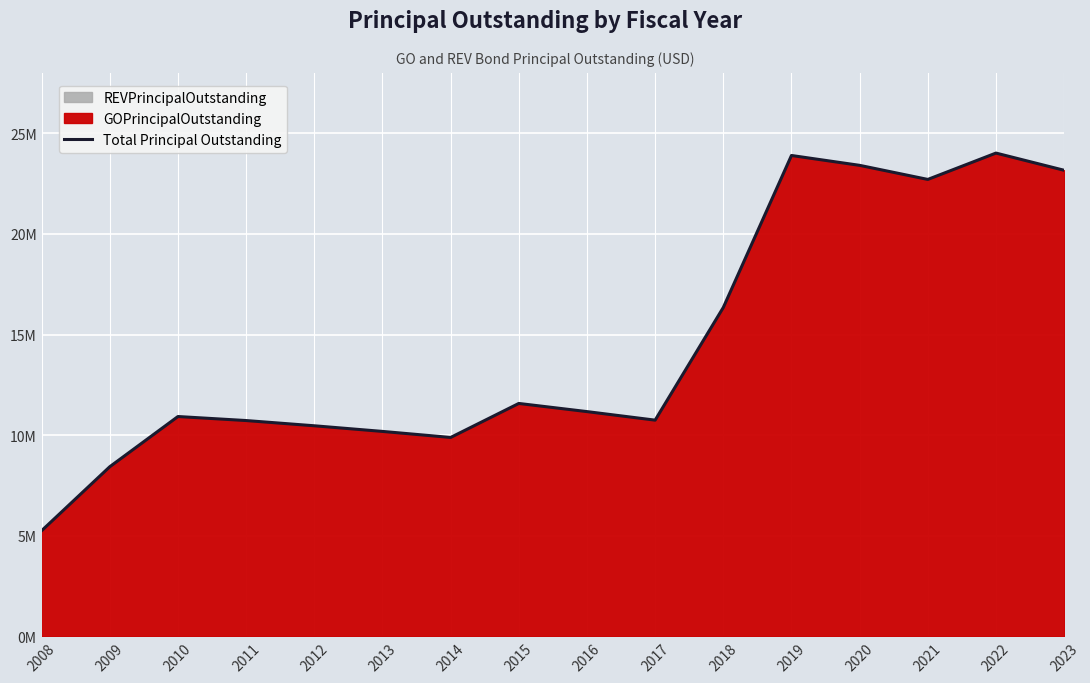

What is the average value?

14556562